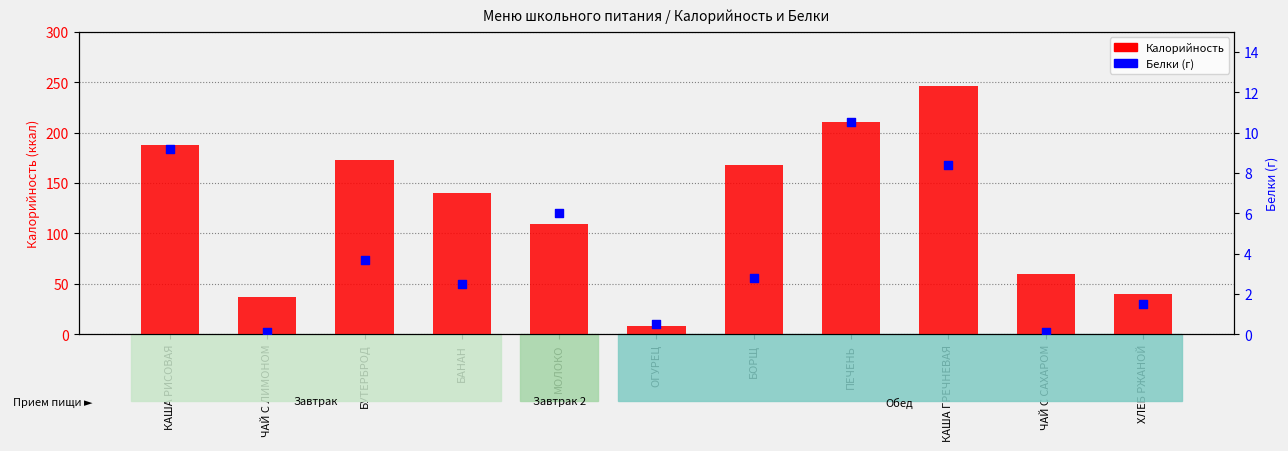

What are all the series names shown in the legend?

Калорийность, Белки